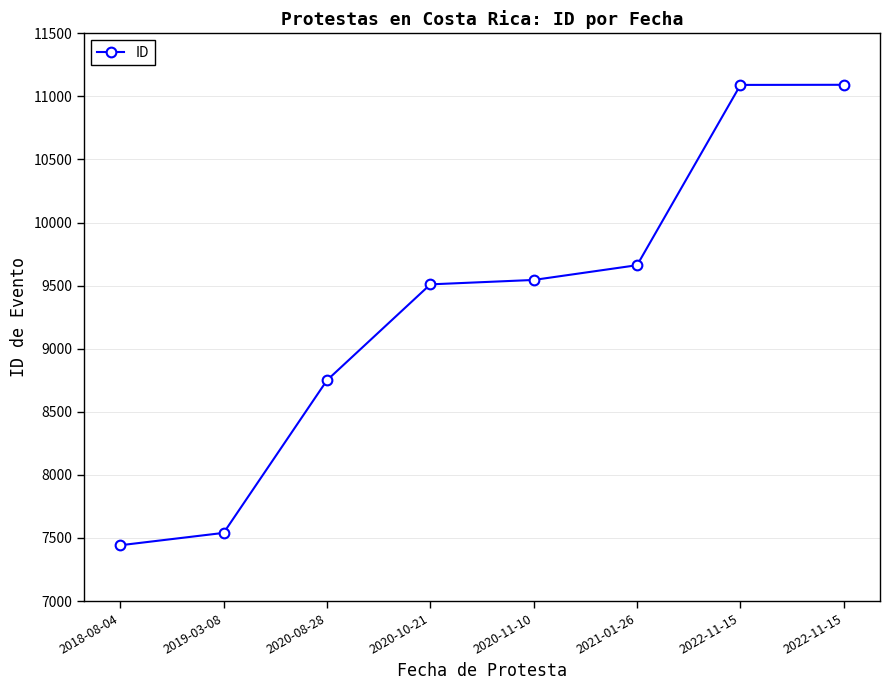

Rank the categories by value from highest to lowest.

2022-11-15, 2022-11-15, 2021-01-26, 2020-11-10, 2020-10-21, 2020-08-28, 2019-03-08, 2018-08-04